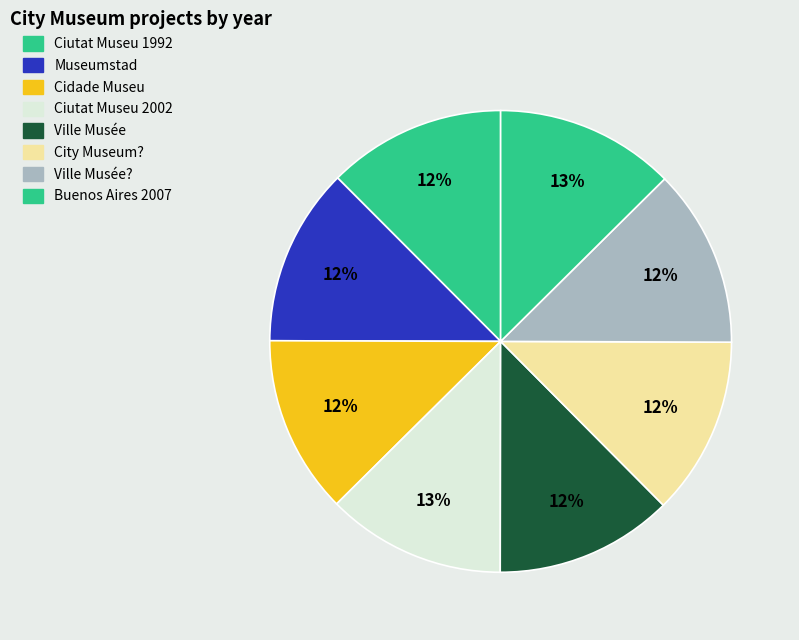

How many segments does this pie chart have?

8